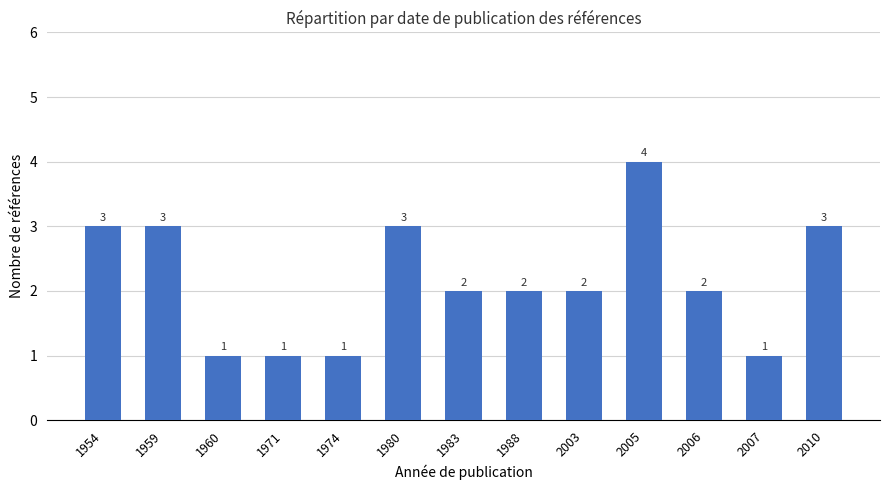

What is the greatest value displayed?

4